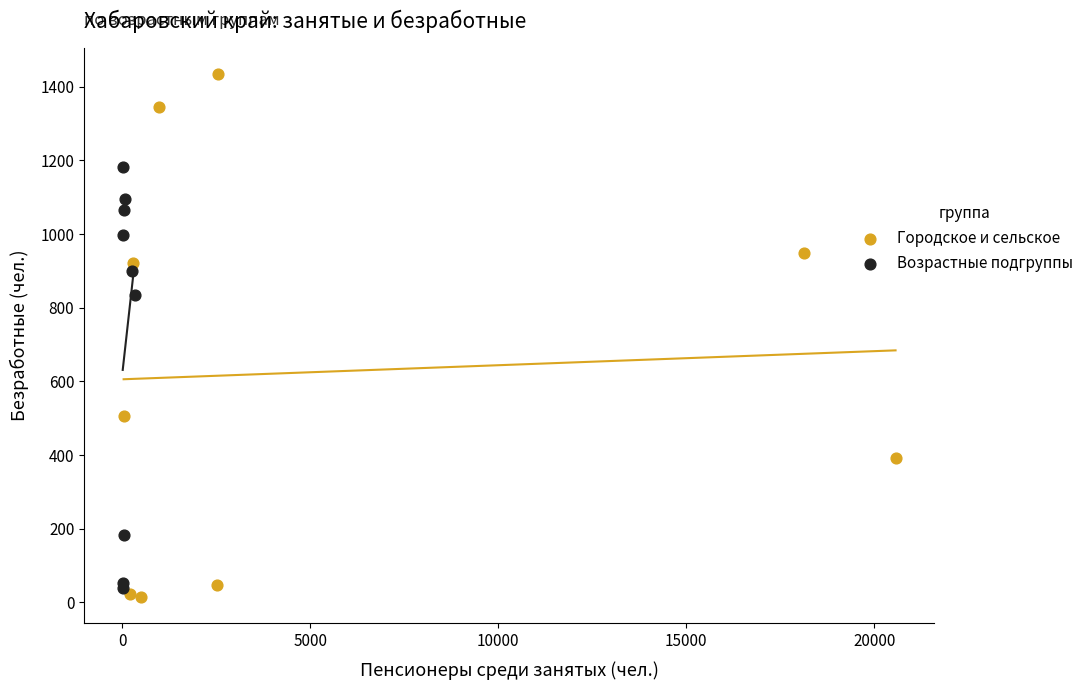

Which series has the largest Y range (max minus min)?

Городское и сельское